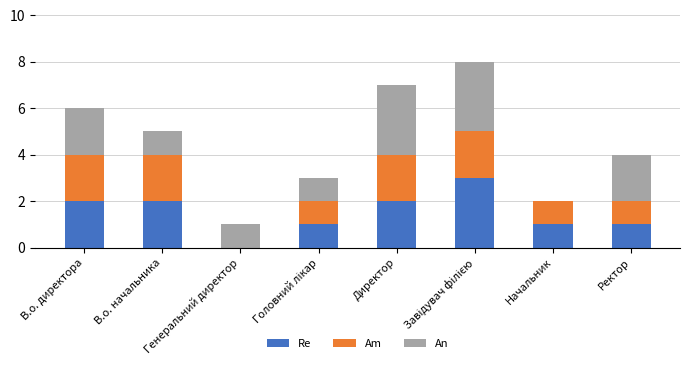

What is the sum of all Re values?

12